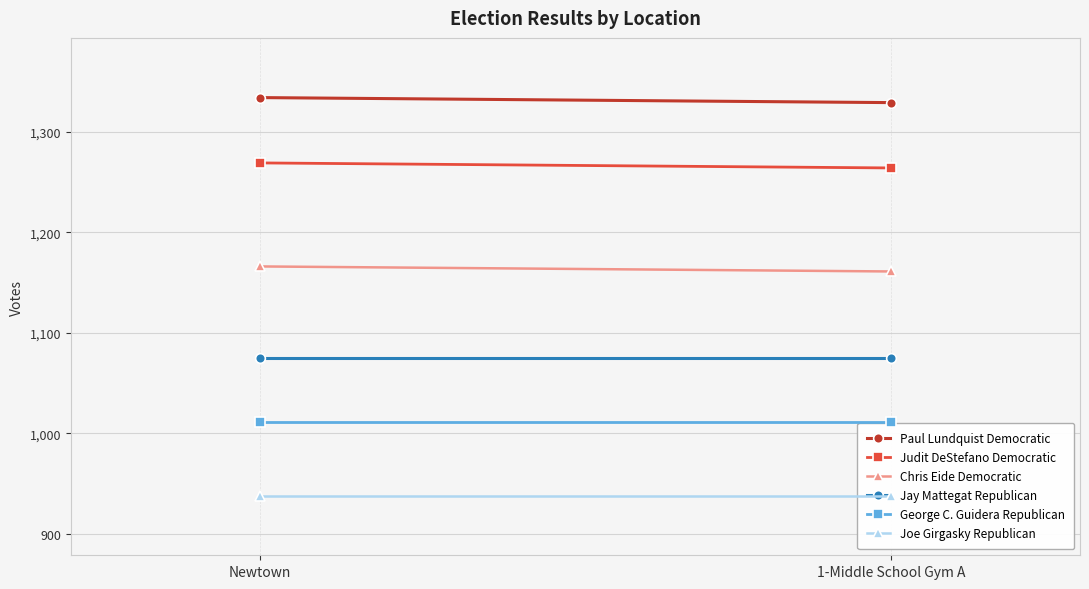

Reading right to left, extract all data points from this chart.

Paul Lundquist Democratic: 1-Middle School Gym A=1329	Newtown=1334
Judit DeStefano Democratic: 1-Middle School Gym A=1264	Newtown=1269
Chris Eide Democratic: 1-Middle School Gym A=1161	Newtown=1166
Jay Mattegat Republican: 1-Middle School Gym A=1075	Newtown=1075
George C. Guidera Republican: 1-Middle School Gym A=1011	Newtown=1011
Joe Girgasky Republican: 1-Middle School Gym A=938	Newtown=938